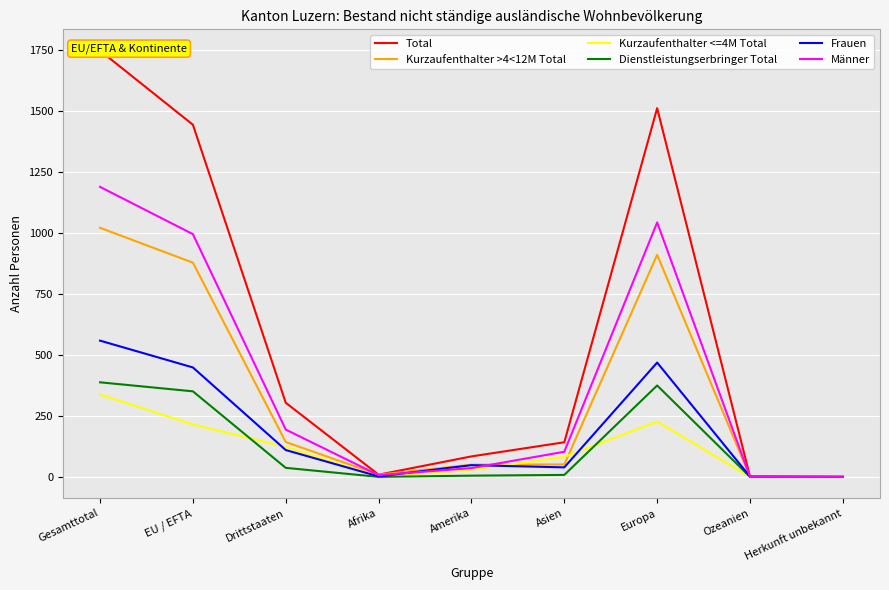

In Frauen, how many points are lower than both neighbors (excluding endpoints)?

2